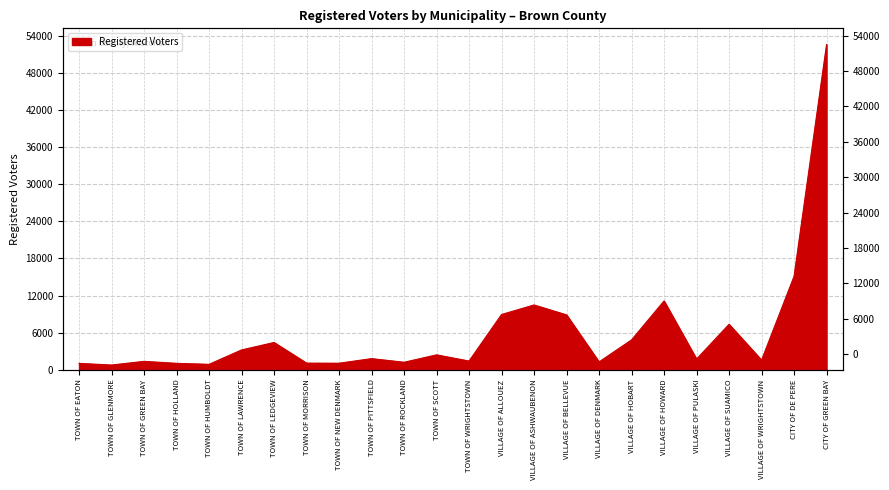

What is the label of the 24th point from the right?

TOWN OF EATON